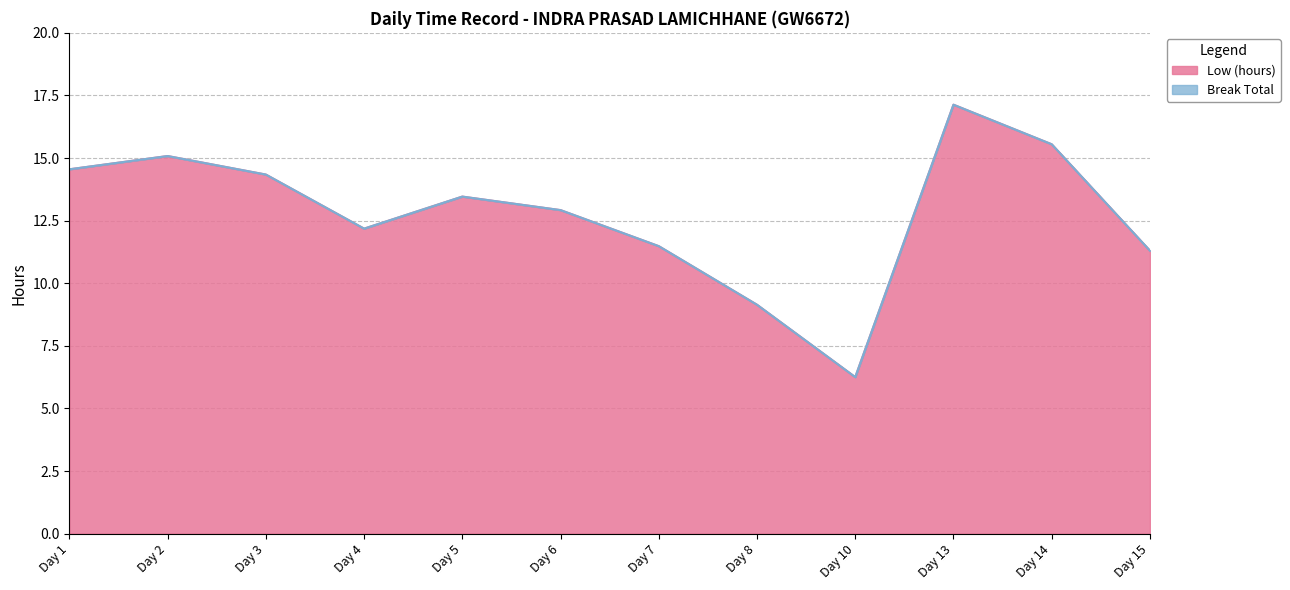

Which has a higher value, Day 15 or Day 4?

Day 4